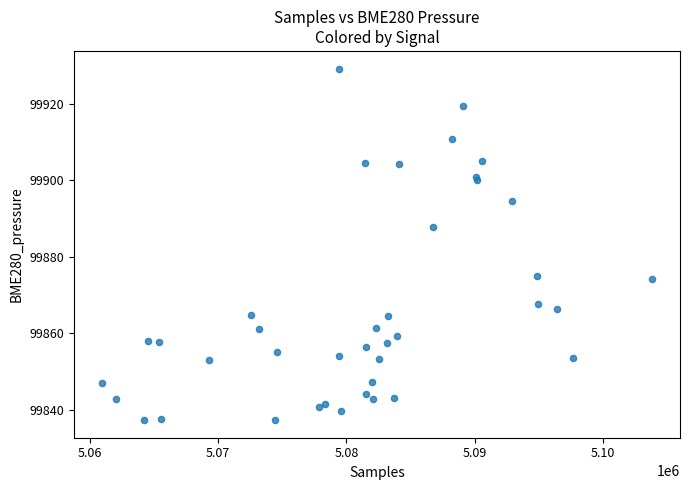

What Y value in the scatter plot is closest to 99883?

99887.9